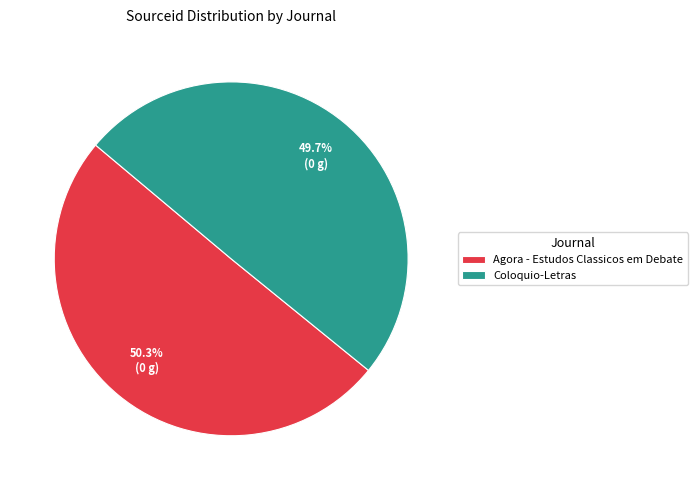

Is there a majority slice in this chart?

Yes